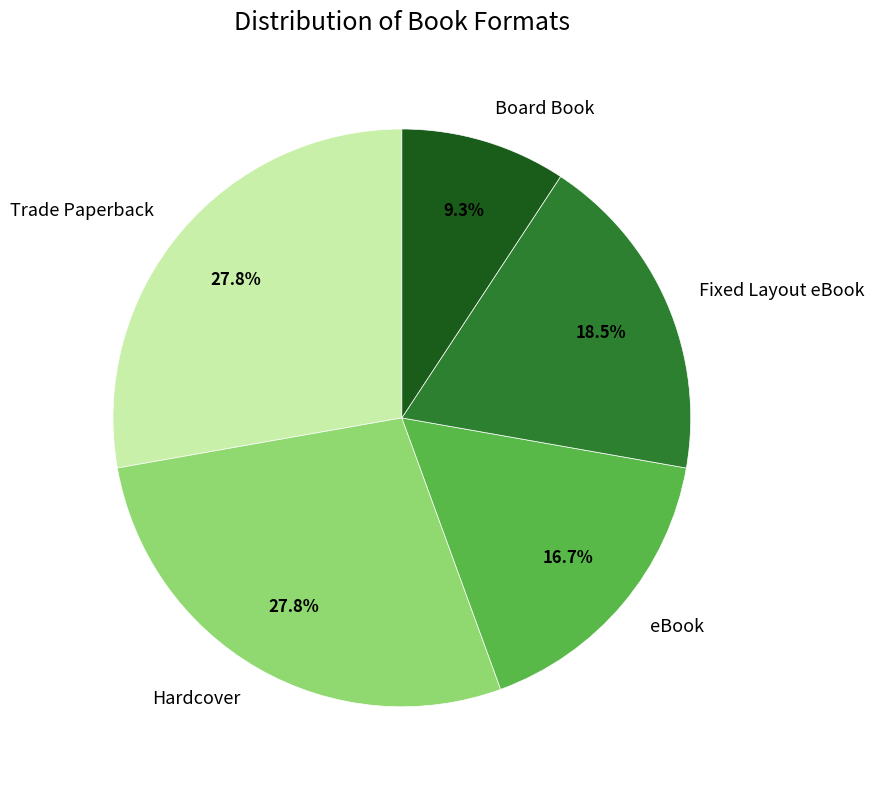

Which slice is the smallest?

Board Book